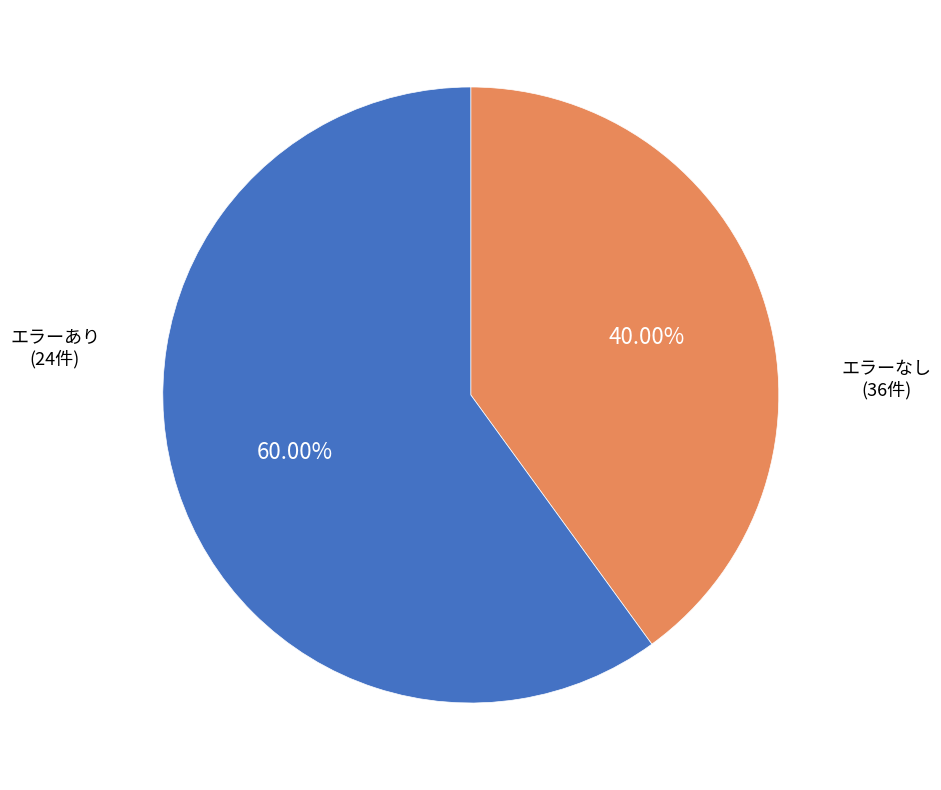

What is the smallest slice in the pie chart?

エラーあり